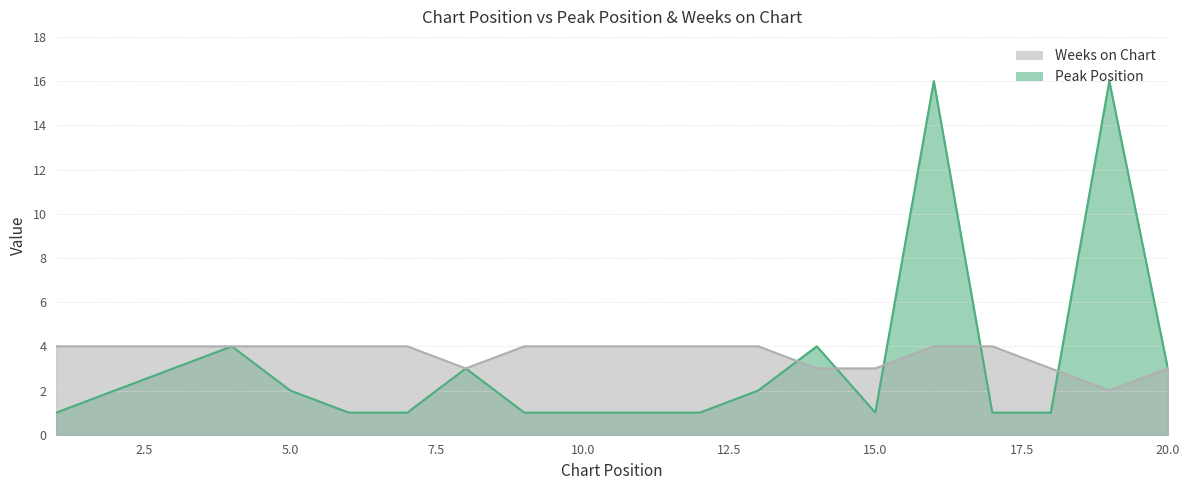

Which category has the highest value in the Peak Position series?

16